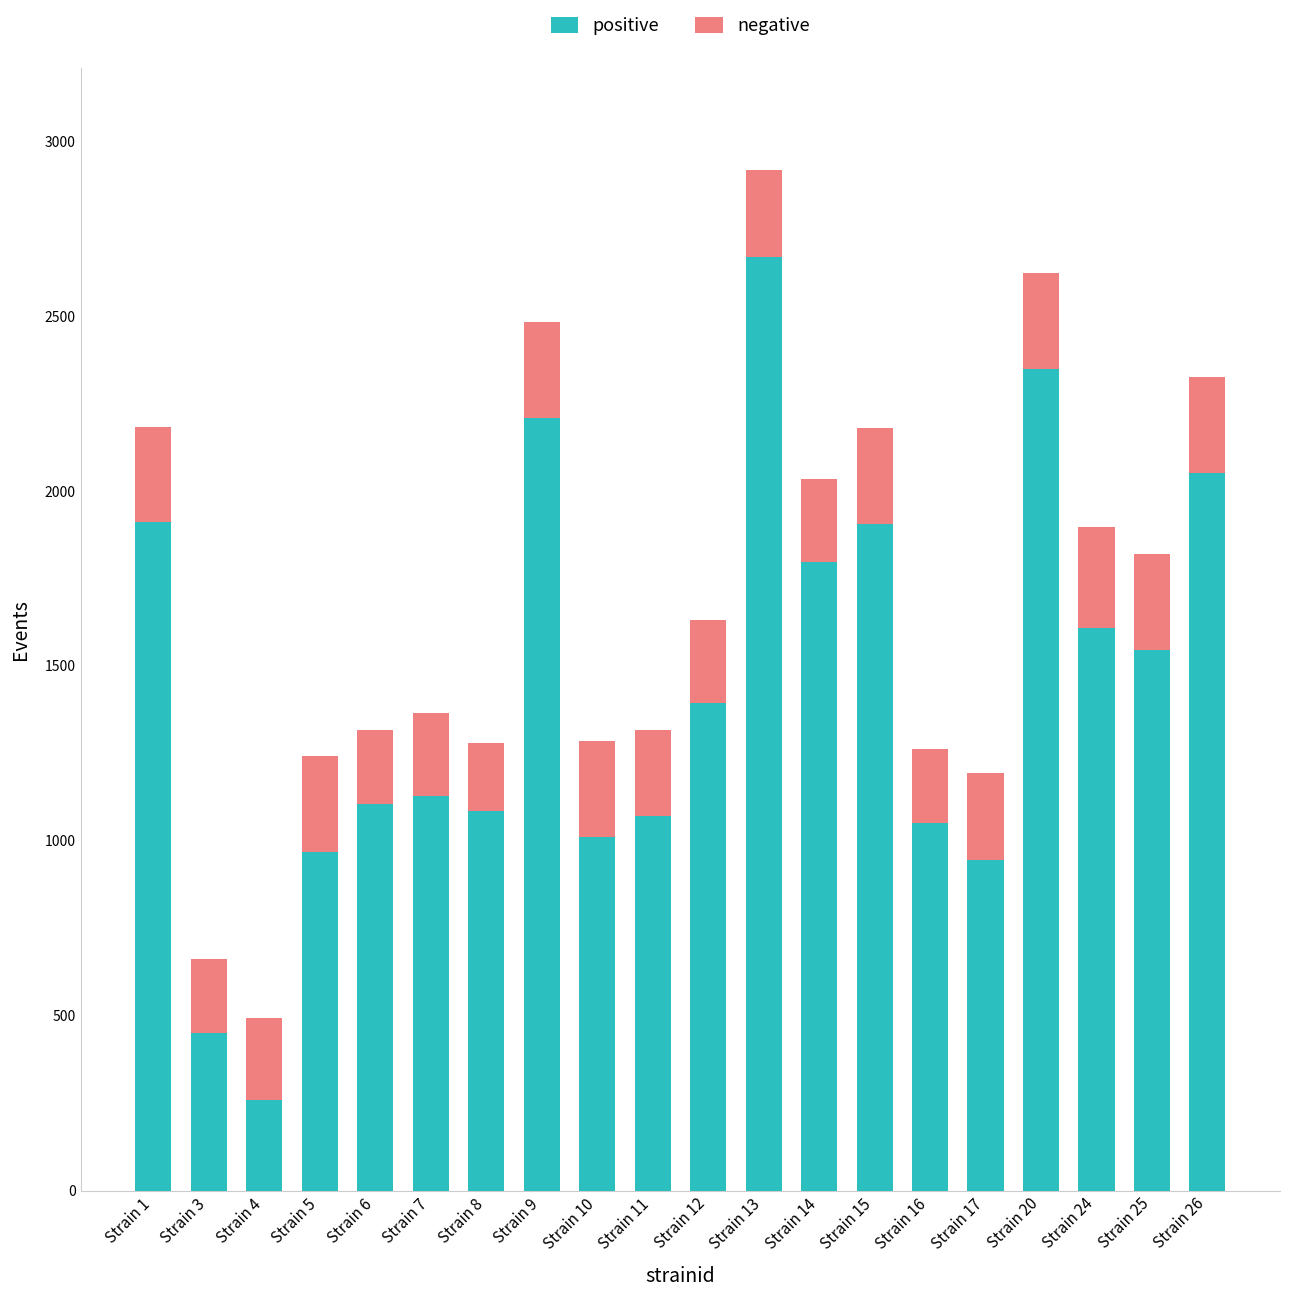

What is the sum of all positive values?

28509.7